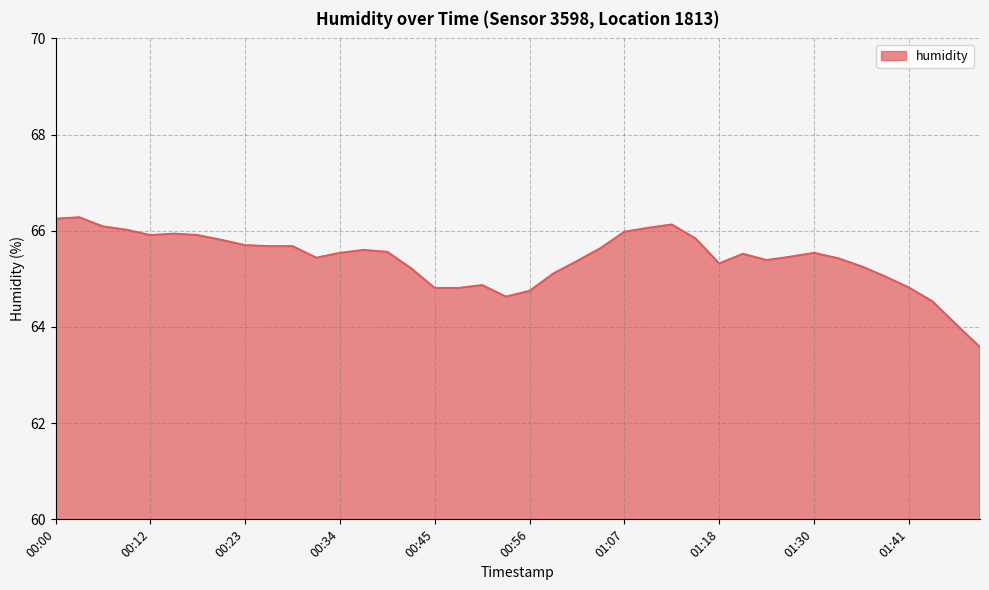

What is the minimum value shown in the chart?

63.6